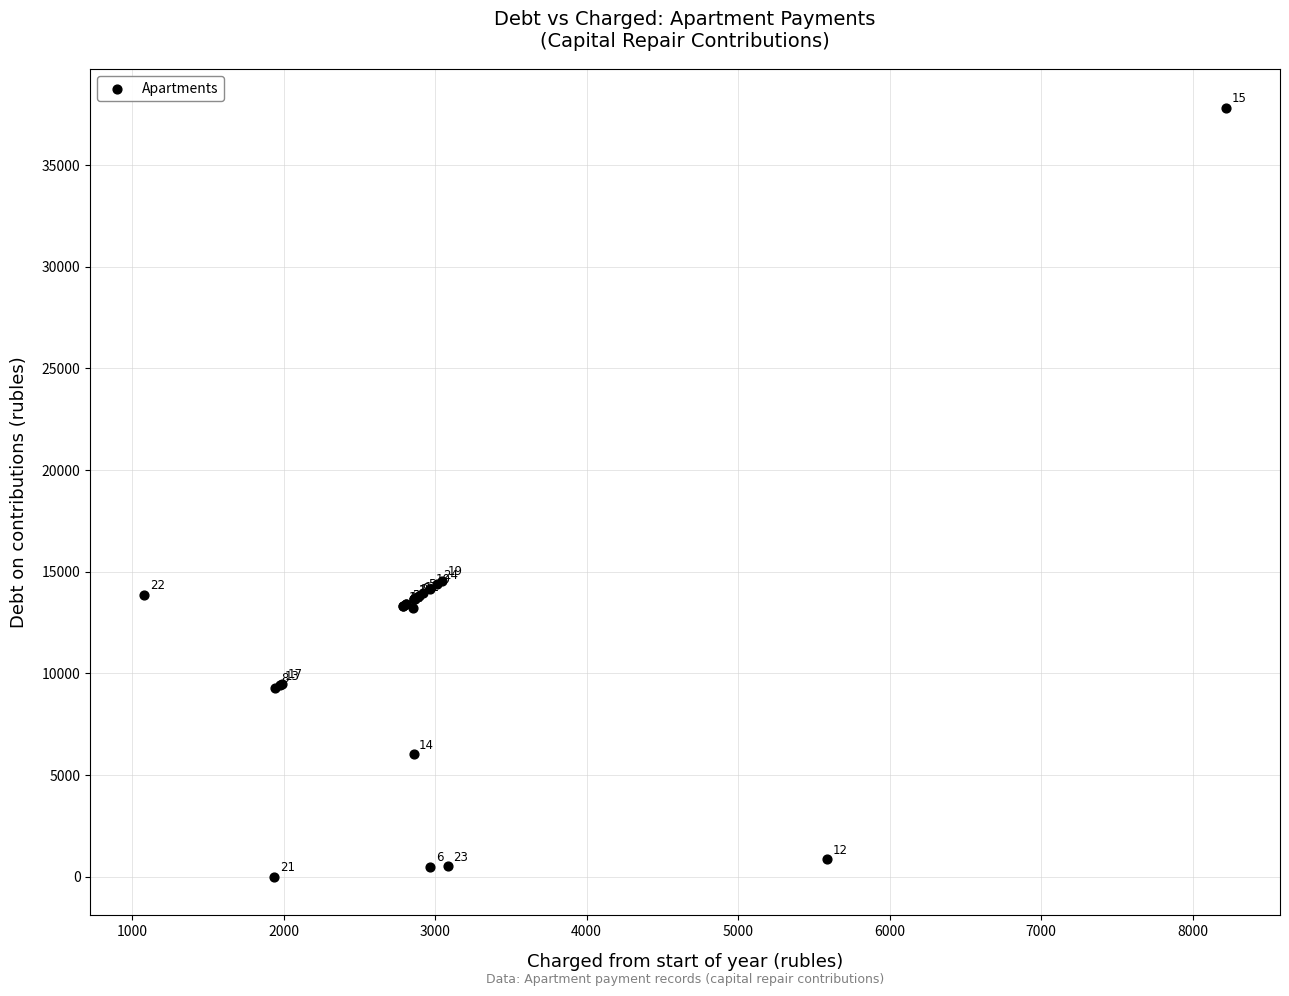

What Y value in the scatter plot is closest to 18911?

14552.9